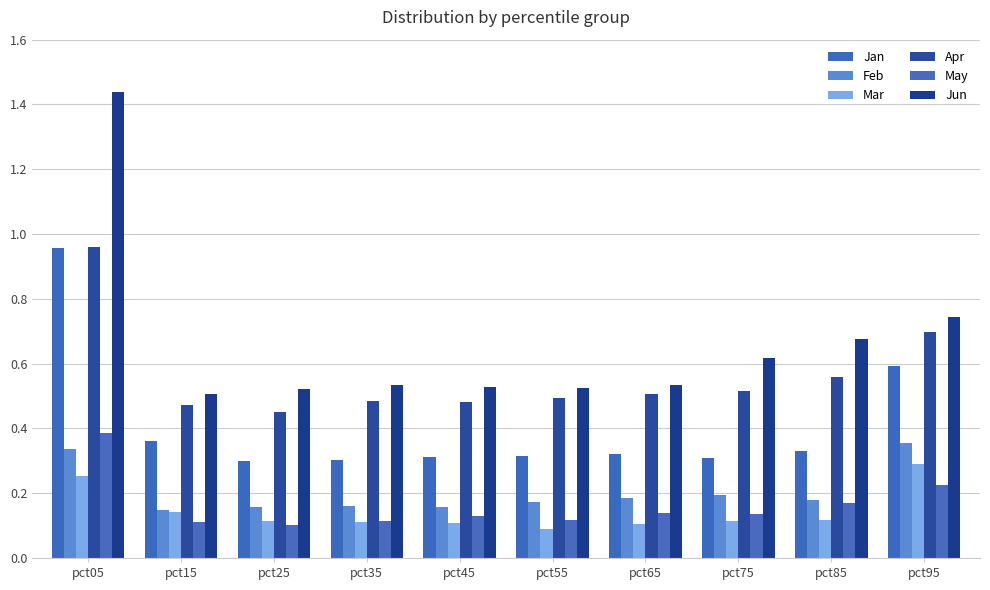

The Mar series shows 0.1 at pct55. True or false?

True